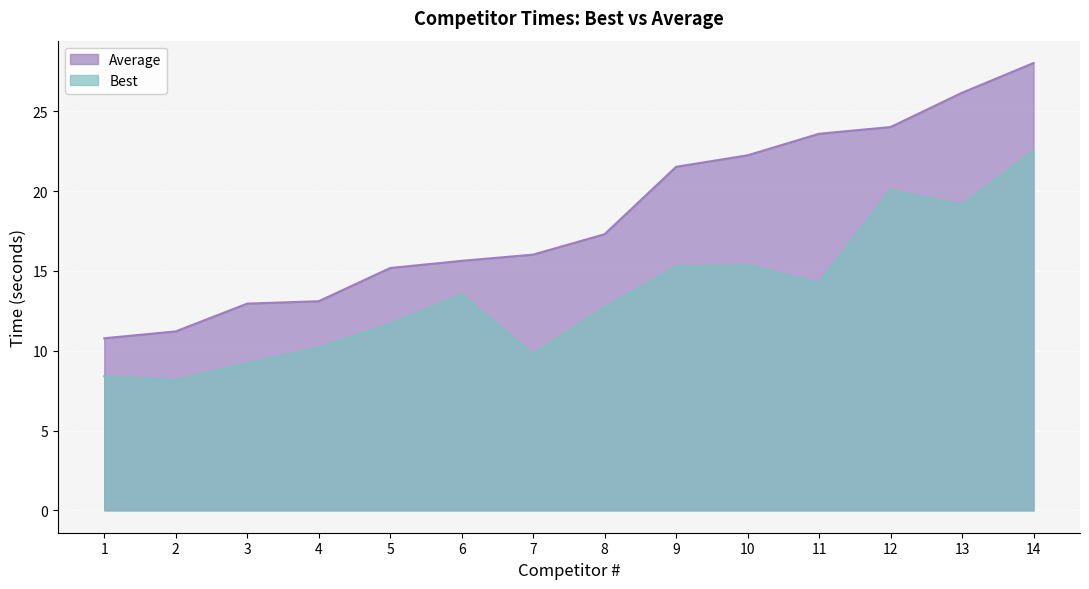

What is the sum of all Best values?

190.2